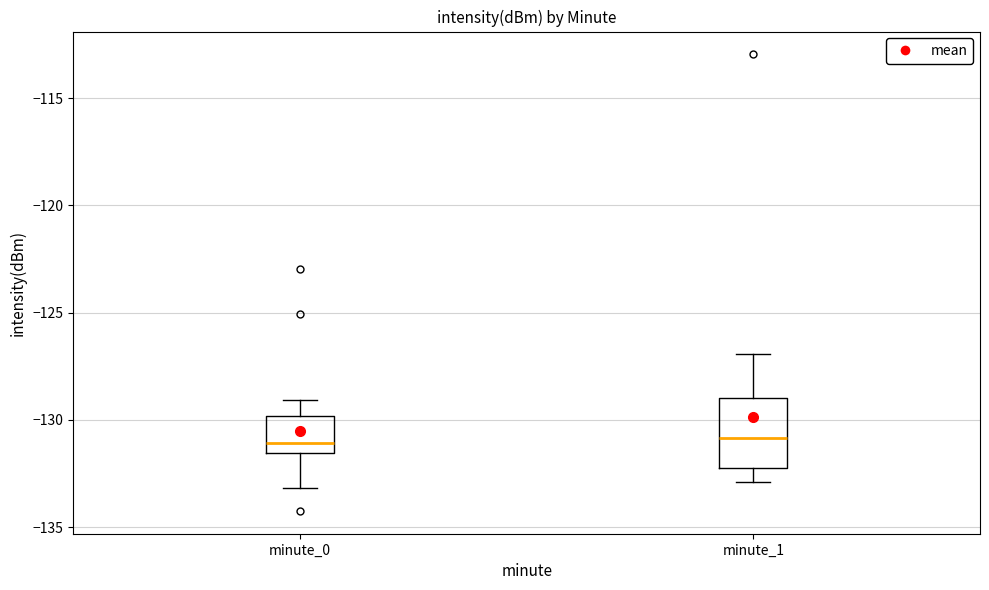

Reading left to right, transcribe this box plot: for each box, give where its median line is, the range the box spans, and where its two whiskers end, as read against the y-axis. The values are not printed on the chart, so give them approximately, as read against the axis.

minute_0: median -131.0, box -131.5 to -130.0, whiskers -133.0 to -129.0
minute_1: median -131.0, box -132.0 to -129.0, whiskers -133.0 to -127.0